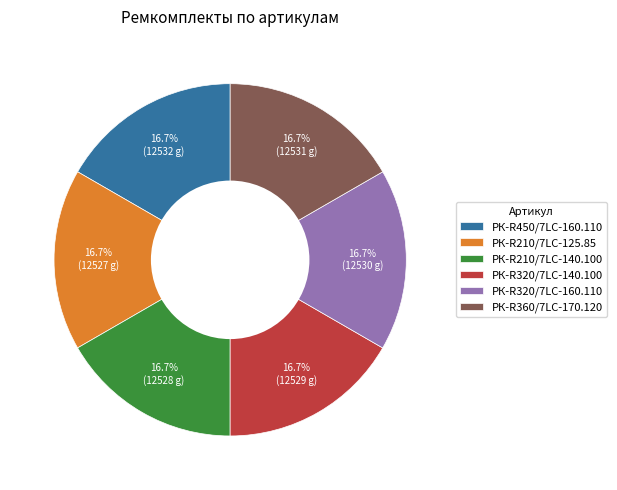

To the nearest percent, what is the average slice percentage?

17%